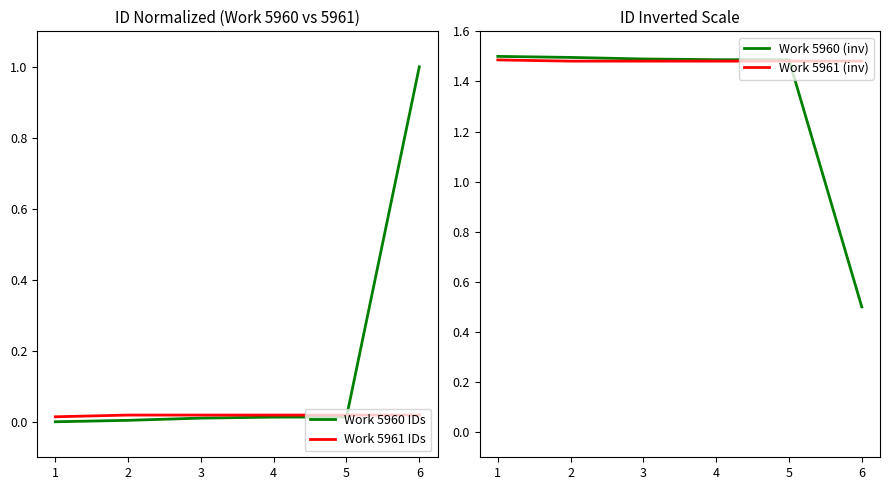

What is the value of the Work 5961 (inv) point at the 2nd from the left?

1.5